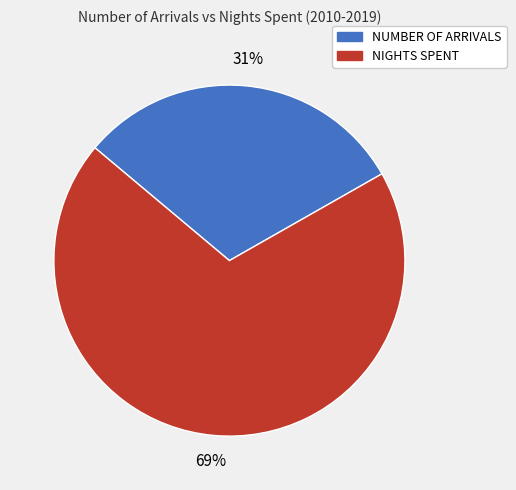

To the nearest percent, what is the average slice percentage?

50%